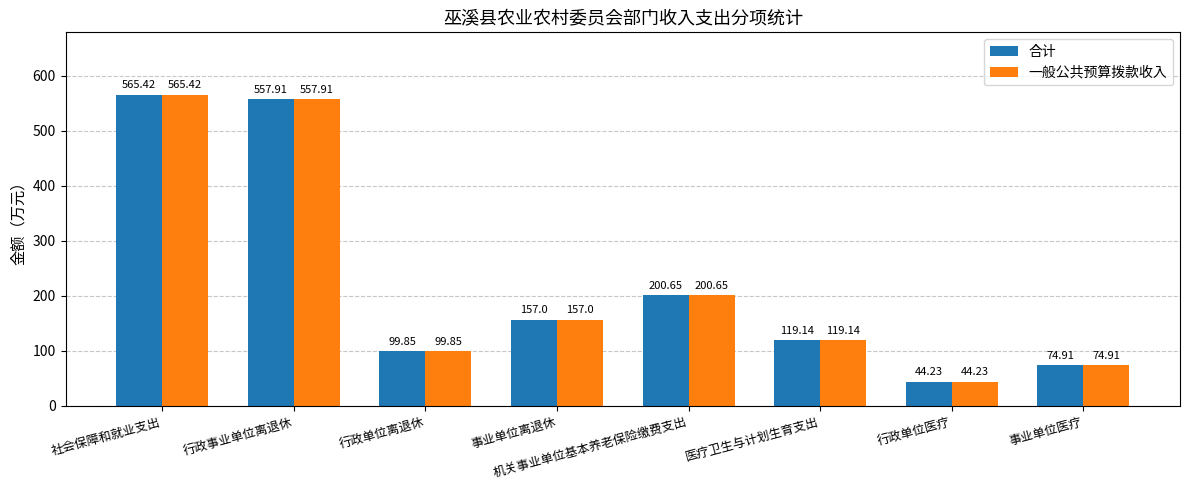

At which category is the sum across all series the highest?

社会保障和就业支出